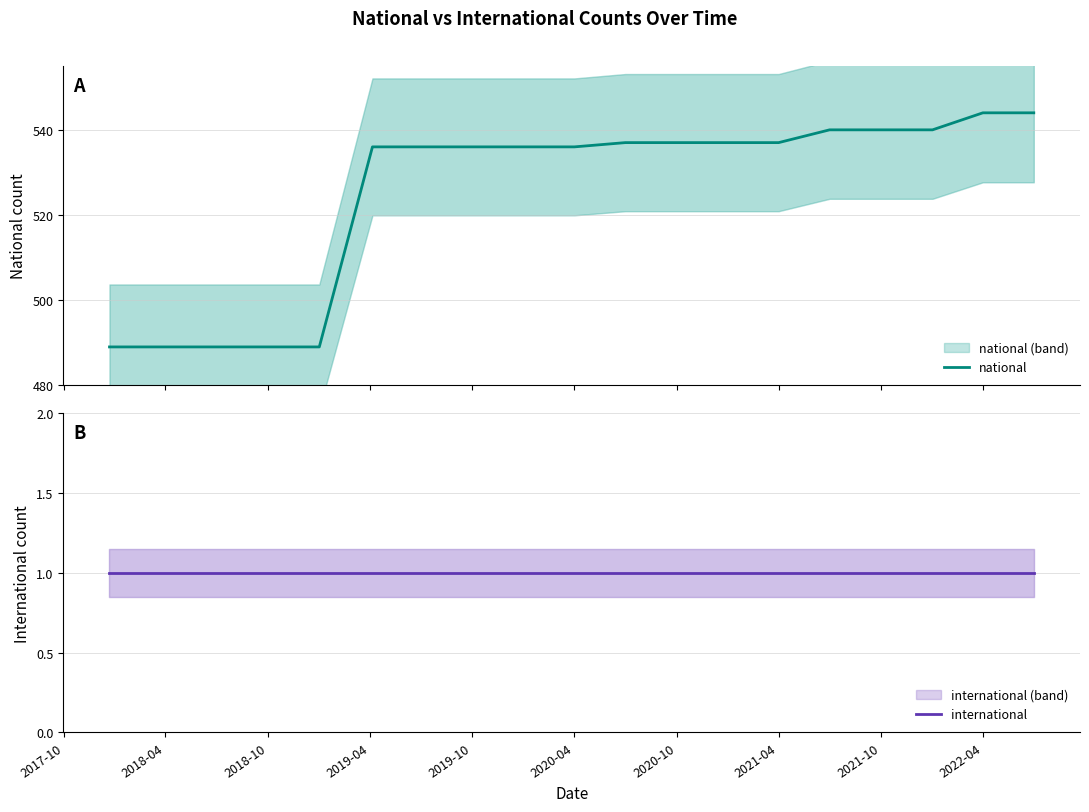

Which series has the largest range (max minus min)?

national